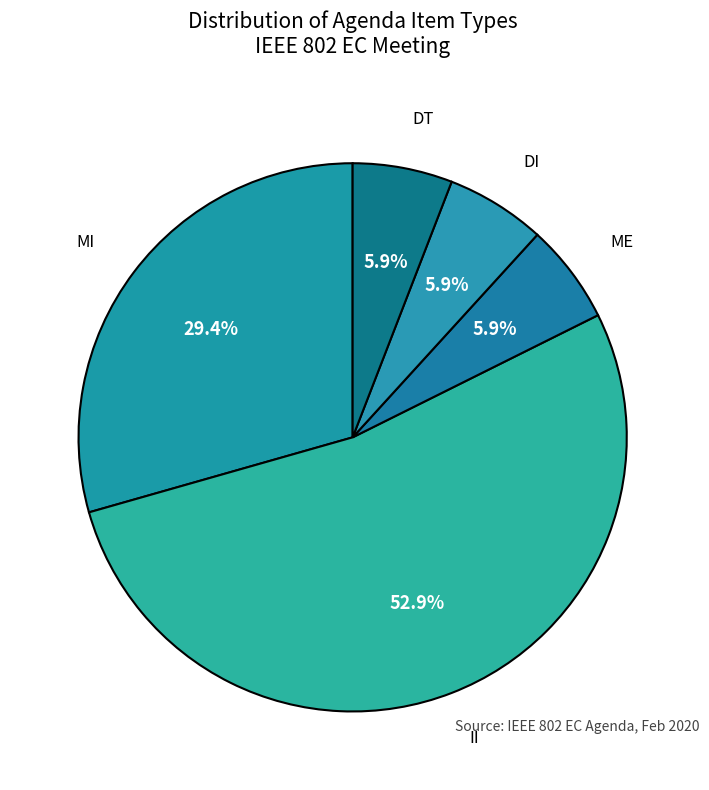

What is the largest slice in the pie chart?

II